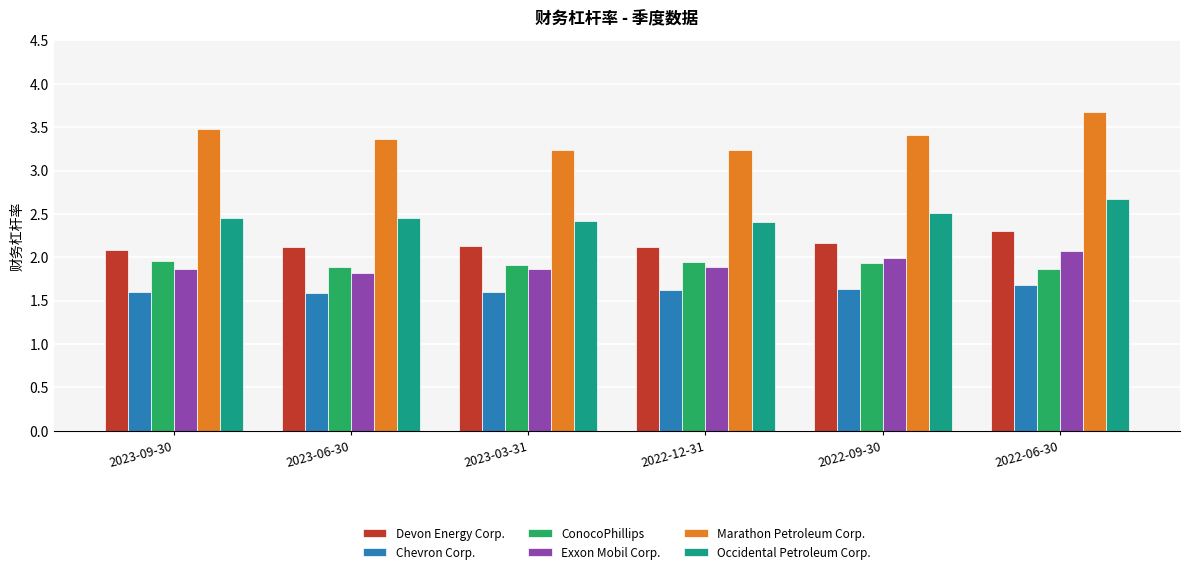

What is the label of the 5th bar from the left?

2022-09-30